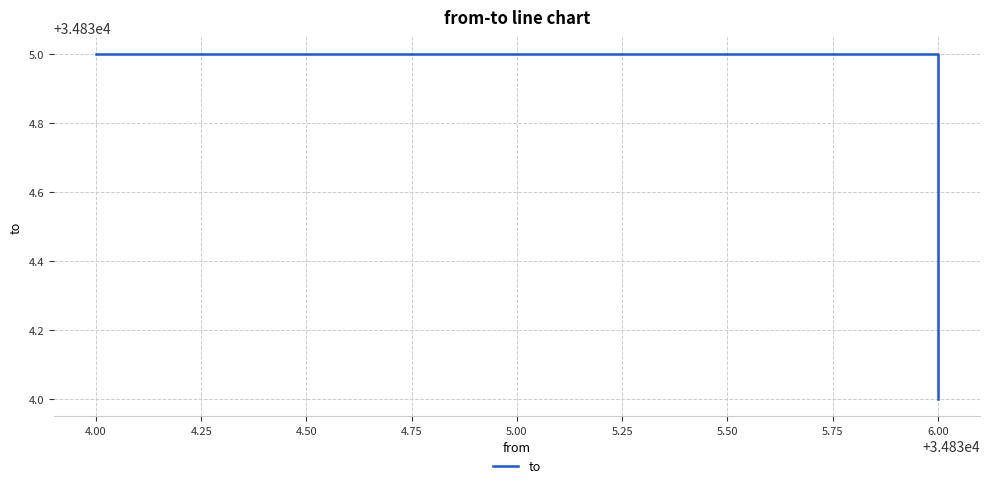

Reading left to right, extract all data points from this chart.

34835	34835	34834